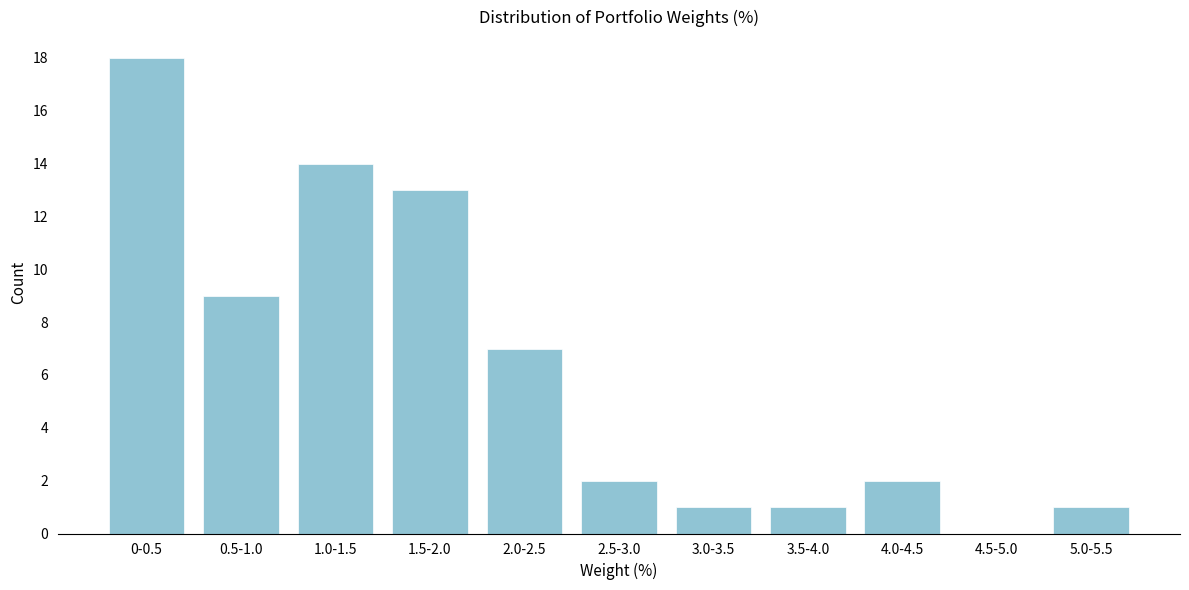

Reading left to right, list all the values displayed in this chart.

0-0.5=18	0.5-1.0=9	1.0-1.5=14	1.5-2.0=13	2.0-2.5=7	2.5-3.0=2	3.0-3.5=1	3.5-4.0=1	4.0-4.5=2	4.5-5.0=0	5.0-5.5=1